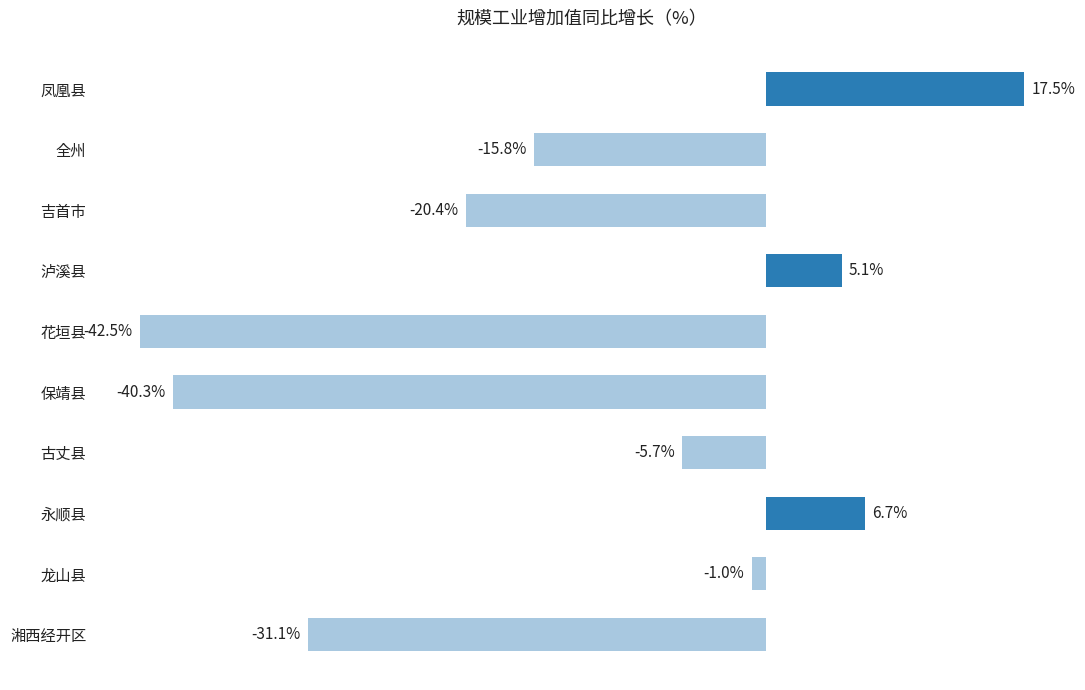

List the labels in order of value, smallest first.

花垣县, 保靖县, 湘西经开区, 吉首市, 全州, 古丈县, 龙山县, 泸溪县, 永顺县, 凤凰县